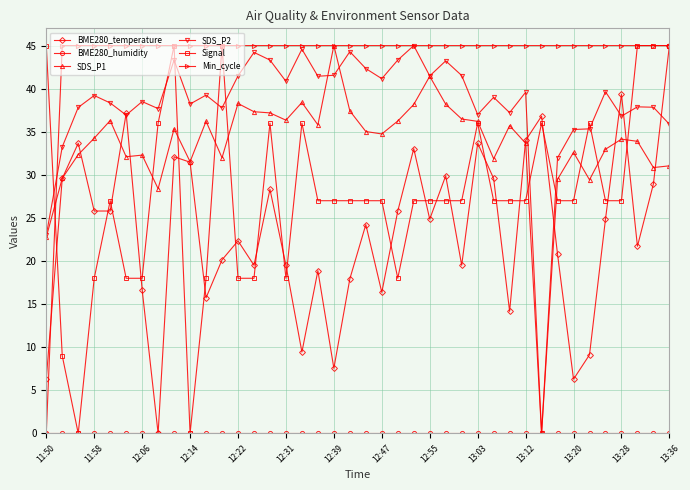

What is the value of the Min_cycle point at the 34th from the left?

45.0